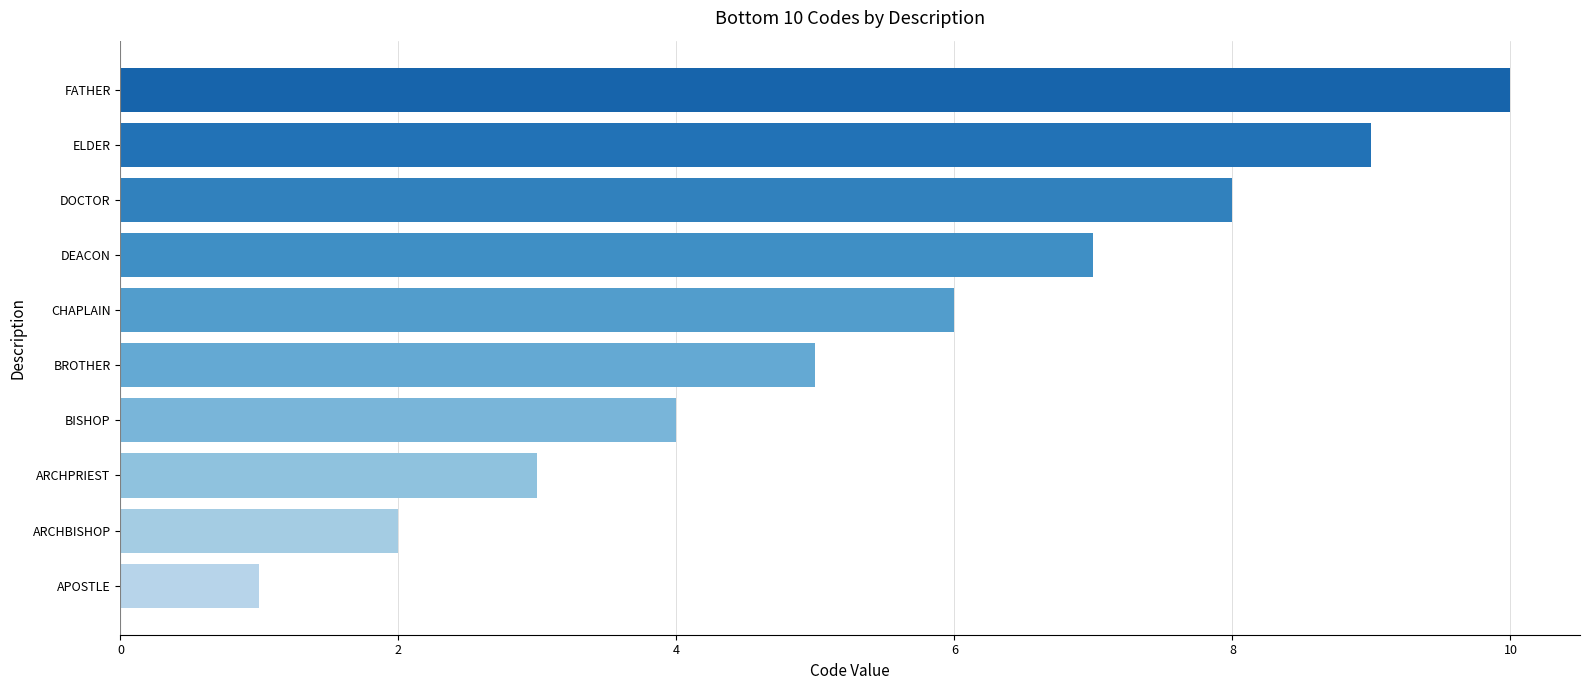

Are the bars horizontal?

Yes